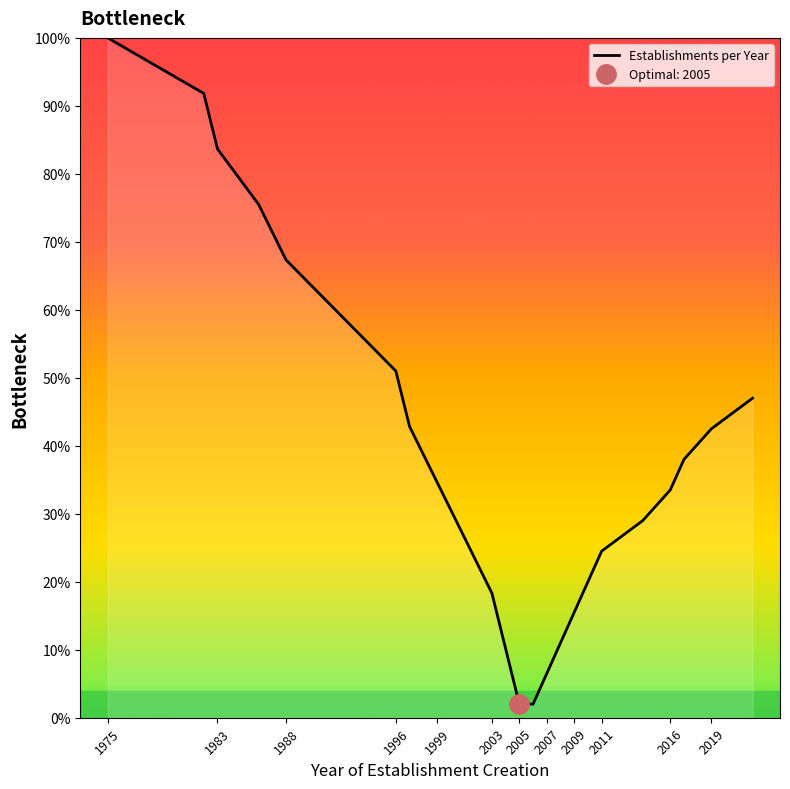

True or false: Establishments per Year has a value of 67.3 at 1988.

True